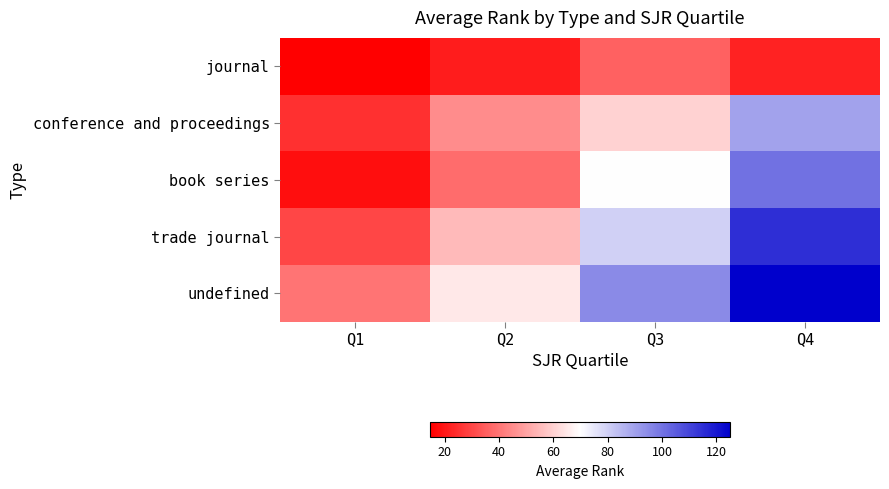

Reading right to left, transcribe all the data shown in this chart.

journal: Q4=22.0	Q3=36.0	Q2=20.8	Q1=14.6
conference and proceedings: Q4=90.0	Q3=60.0	Q2=45.0	Q1=25.0
book series: Q4=100.0	Q3=70.0	Q2=38.0	Q1=18.0
trade journal: Q4=115.0	Q3=80.0	Q2=55.0	Q1=30.0
undefined: Q4=125.0	Q3=95.0	Q2=65.0	Q1=40.0